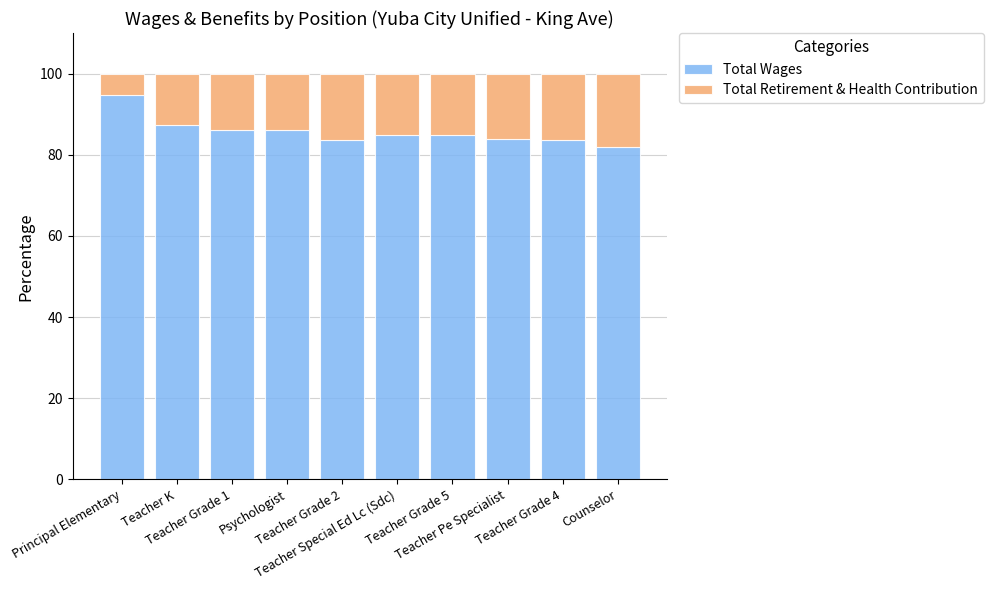

What is the average value of the Total Wages series?

85.7